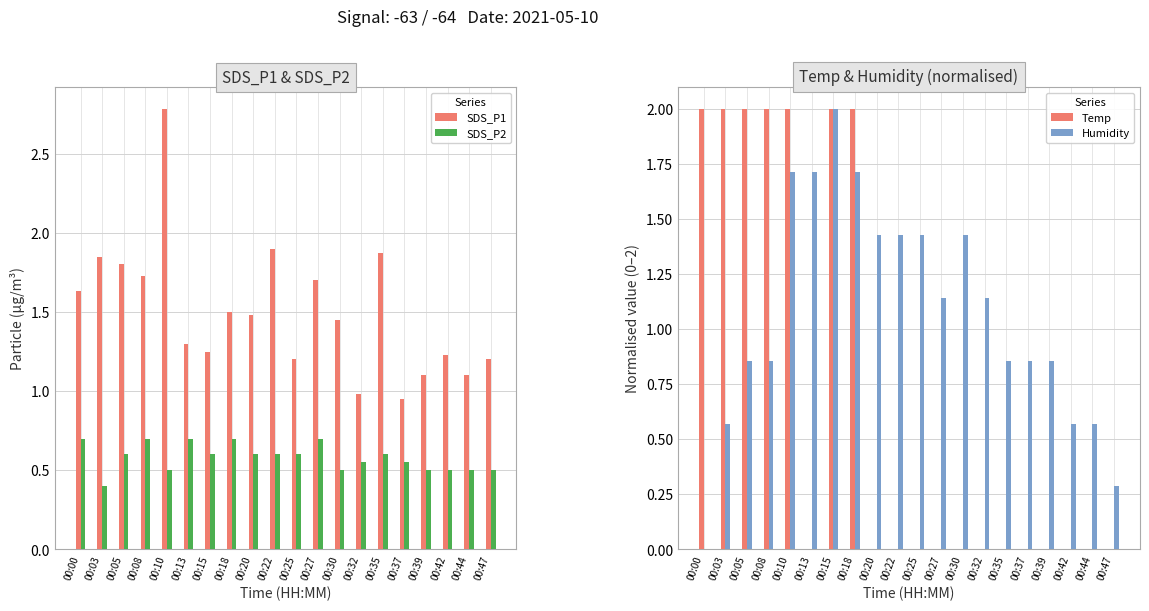

True or false: Temp has a value of 1.3 at 00:00.

False